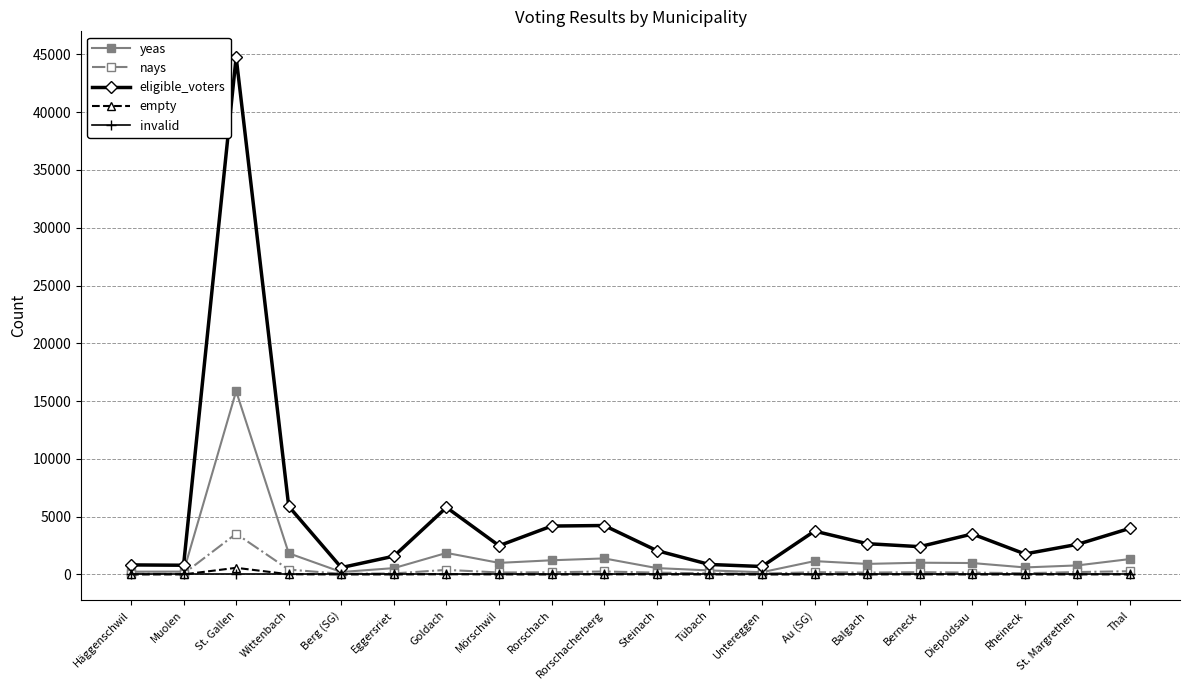

What is the value of the nays point at the 18th from the left?

110